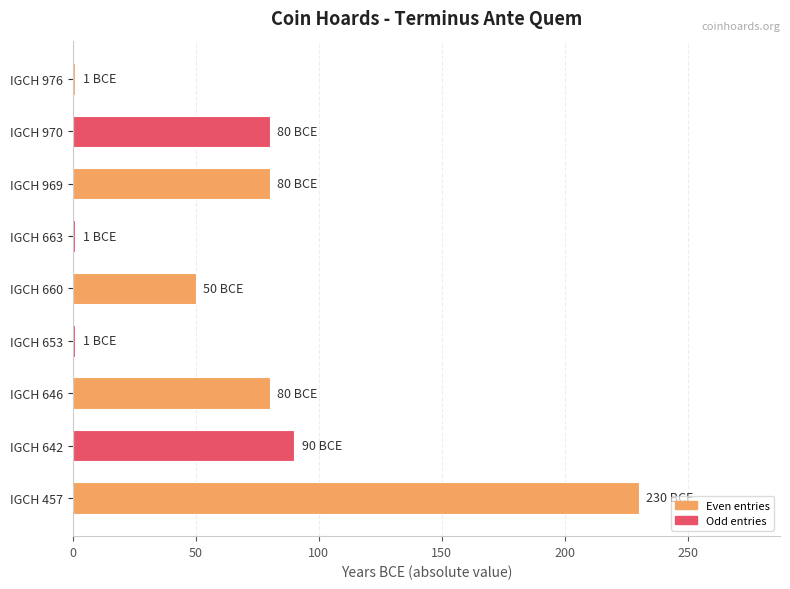

How many values are below 80?

4